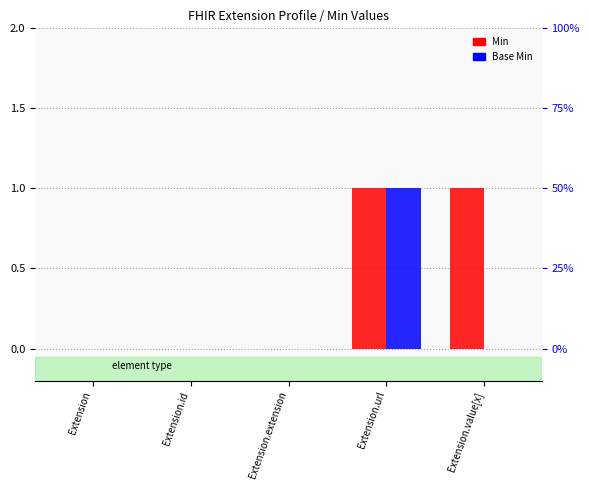

List the series in order of their peak value, highest first.

Min, Base Min